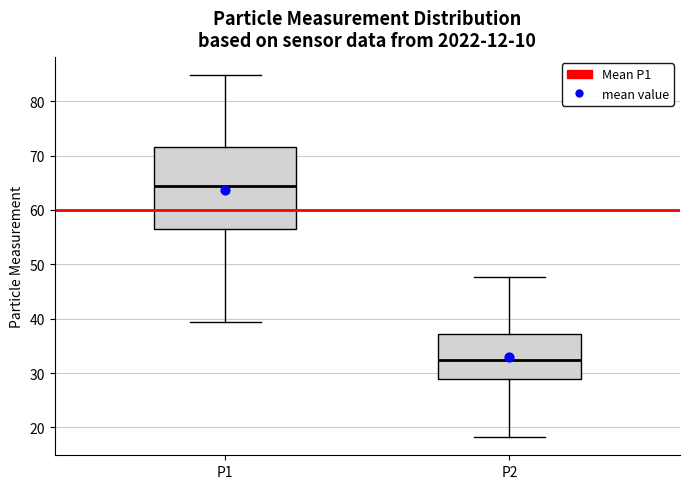

Reading left to right, read every box against the y-axis: the position of its median line, the range the box covers, and the ends of its whiskers. The values are not printed on the chart, so give them approximately, as read against the axis.

P1: median 65, box 56 to 72, whiskers 39 to 85
P2: median 32, box 29 to 37, whiskers 18 to 48